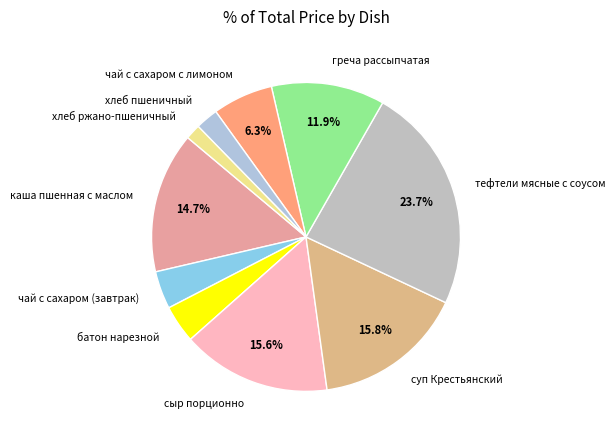

Do тефтели мясные с соусом and суп Крестьянский together represent more than half of the pie?

No